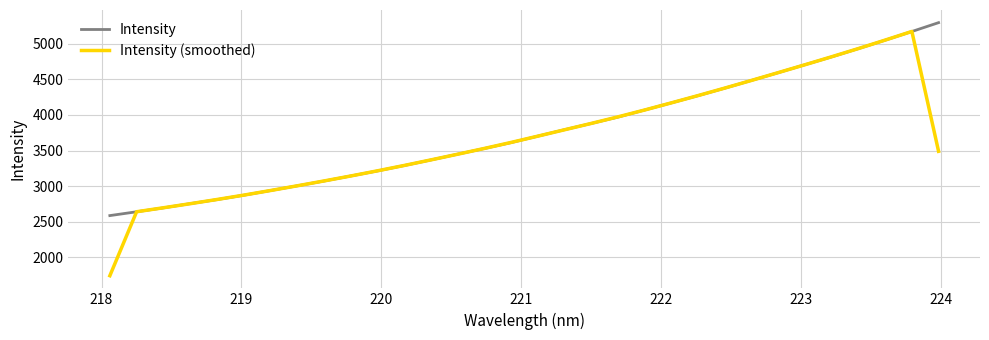

Does the chart have visible grid lines?

Yes